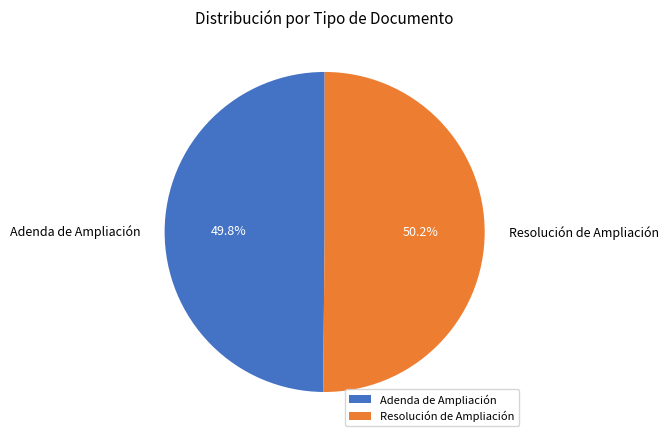

True or false: Adenda de Ampliación accounts for 50% of the total.

True